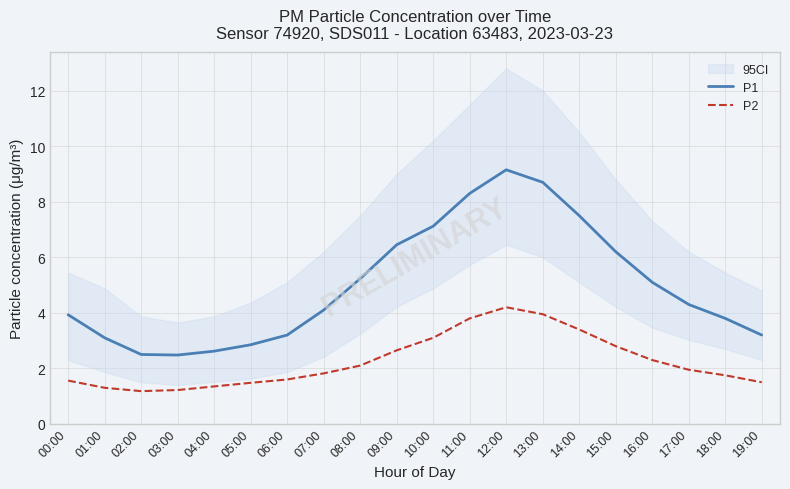

In P1, how many points are higher than both neighbors (excluding endpoints)?

1